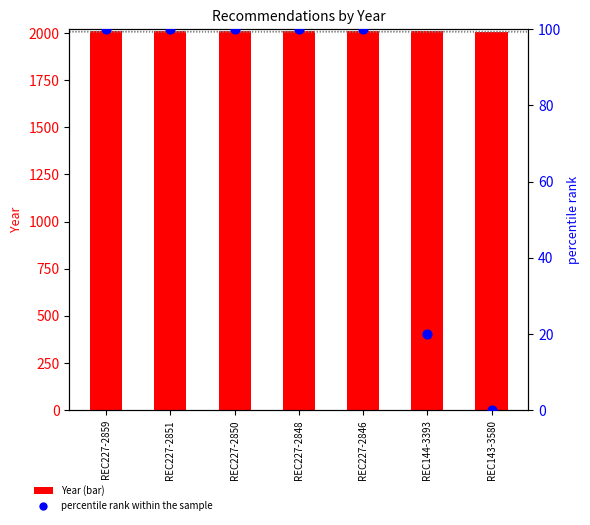

At how many categories does at least one series exceed 156?

7